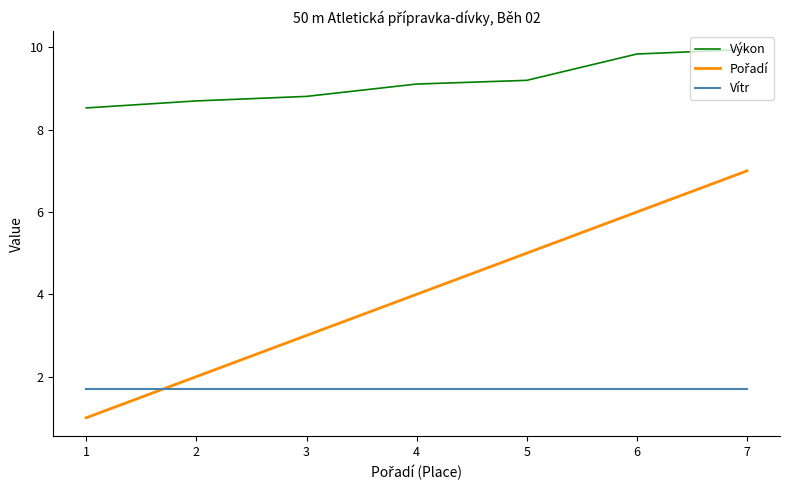

Which series has the largest total across all categories?

Výkon